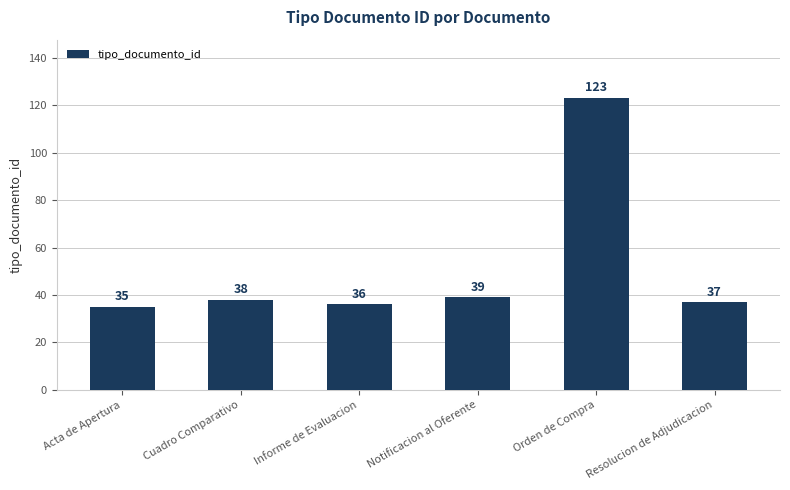

How many categories are shown in the chart?

6